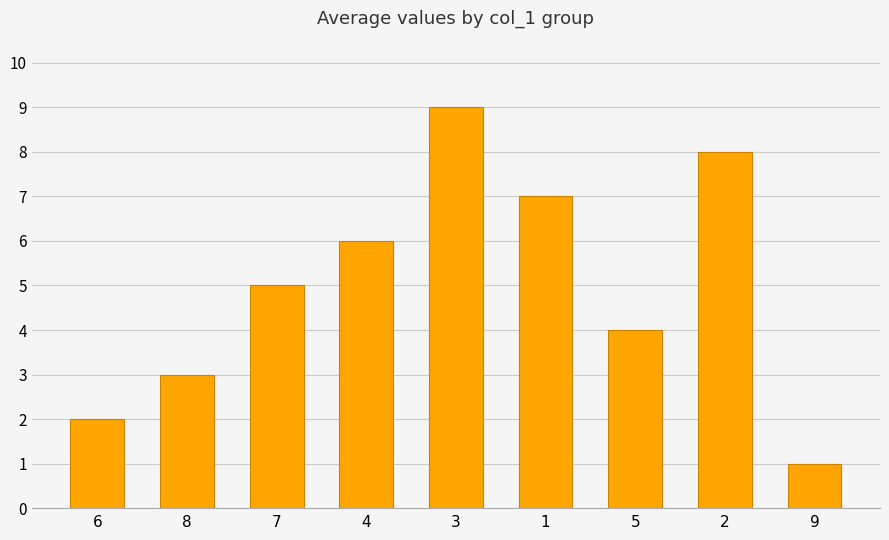

The chart shows a value of 1 at 9. True or false?

True